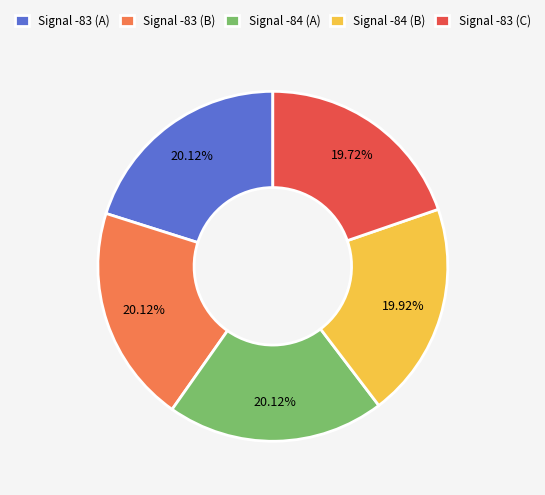

Combined, do Signal -83 (B) and Signal -84 (B) account for over 50%?

No